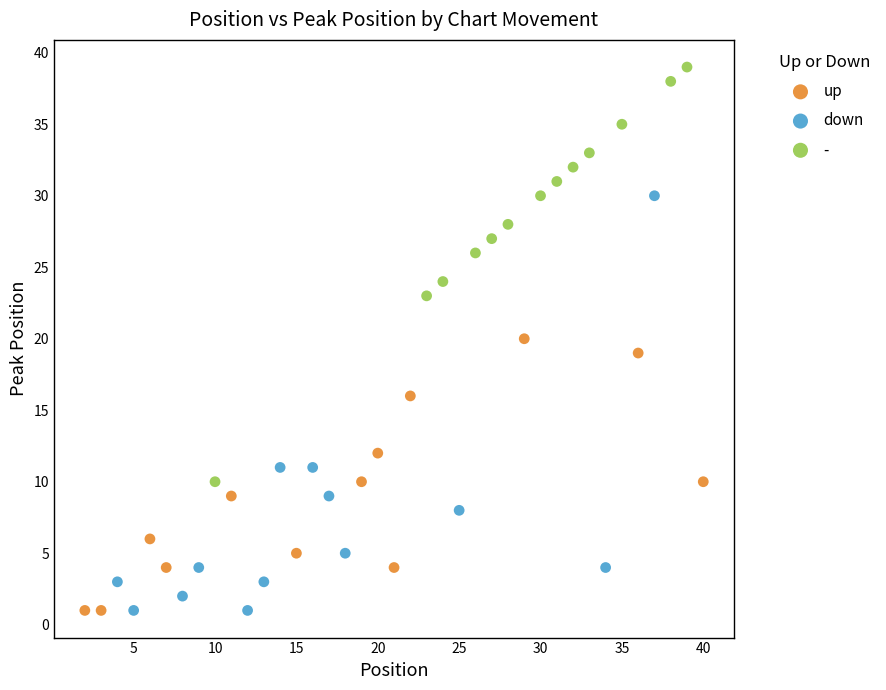

Which series contains the highest Y value?

-